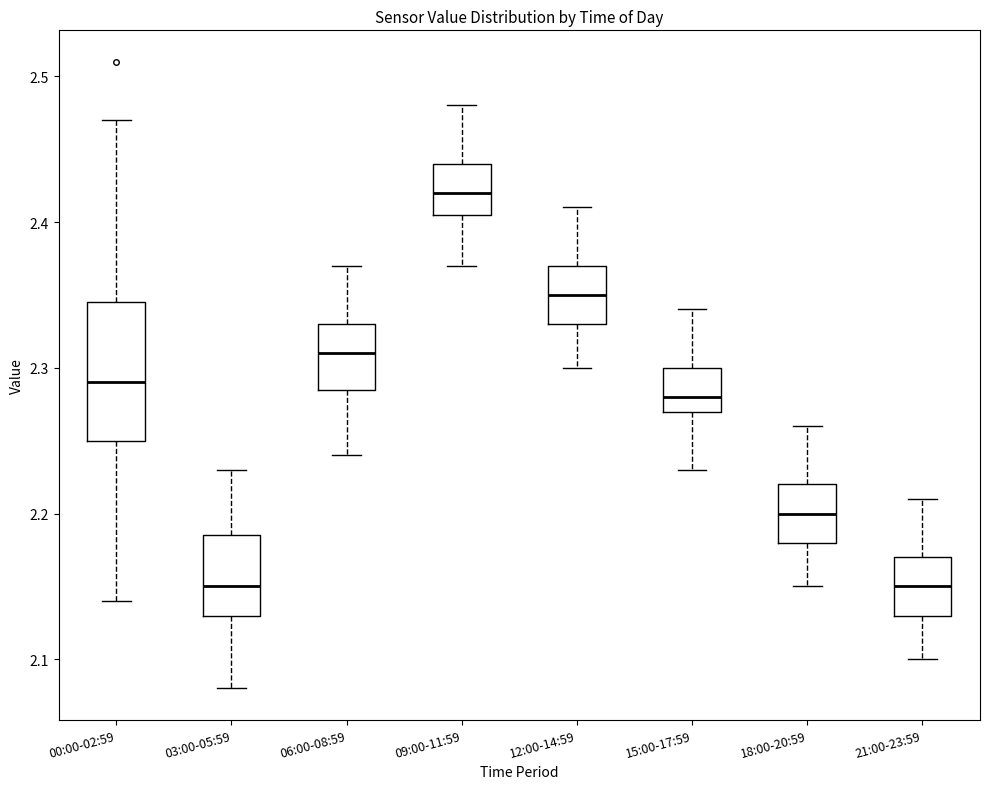

Reading left to right, read every box against the y-axis: the position of its median line, the range the box covers, and the ends of its whiskers. The values are not printed on the chart, so give them approximately, as read against the axis.

00:00-02:59: median 2.29, box 2.25 to 2.35, whiskers 2.14 to 2.47
03:00-05:59: median 2.15, box 2.13 to 2.19, whiskers 2.08 to 2.23
06:00-08:59: median 2.31, box 2.29 to 2.33, whiskers 2.24 to 2.37
09:00-11:59: median 2.42, box 2.41 to 2.44, whiskers 2.37 to 2.48
12:00-14:59: median 2.35, box 2.33 to 2.37, whiskers 2.30 to 2.41
15:00-17:59: median 2.28, box 2.27 to 2.30, whiskers 2.23 to 2.34
18:00-20:59: median 2.20, box 2.18 to 2.22, whiskers 2.15 to 2.26
21:00-23:59: median 2.15, box 2.13 to 2.17, whiskers 2.10 to 2.21